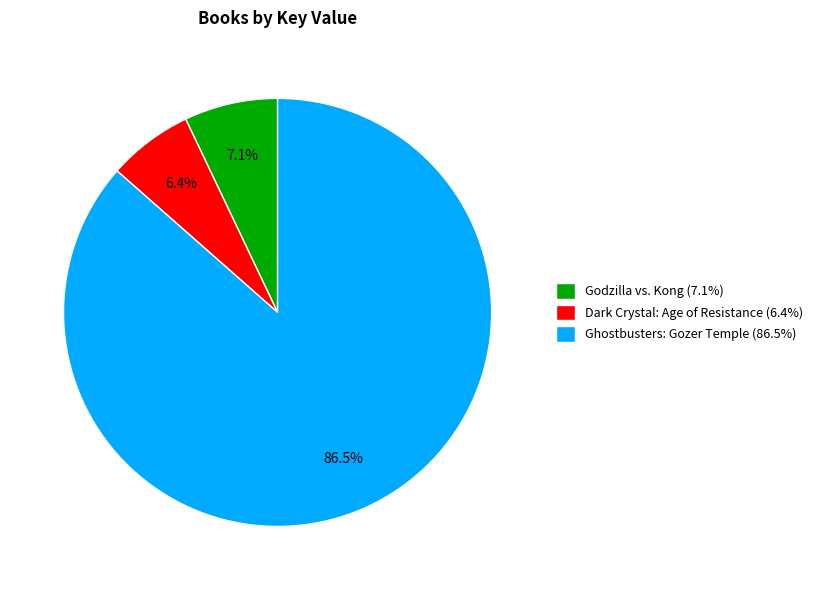

Which category has the smallest portion of the pie?

Dark Crystal: Age of Resistance (6.4%)